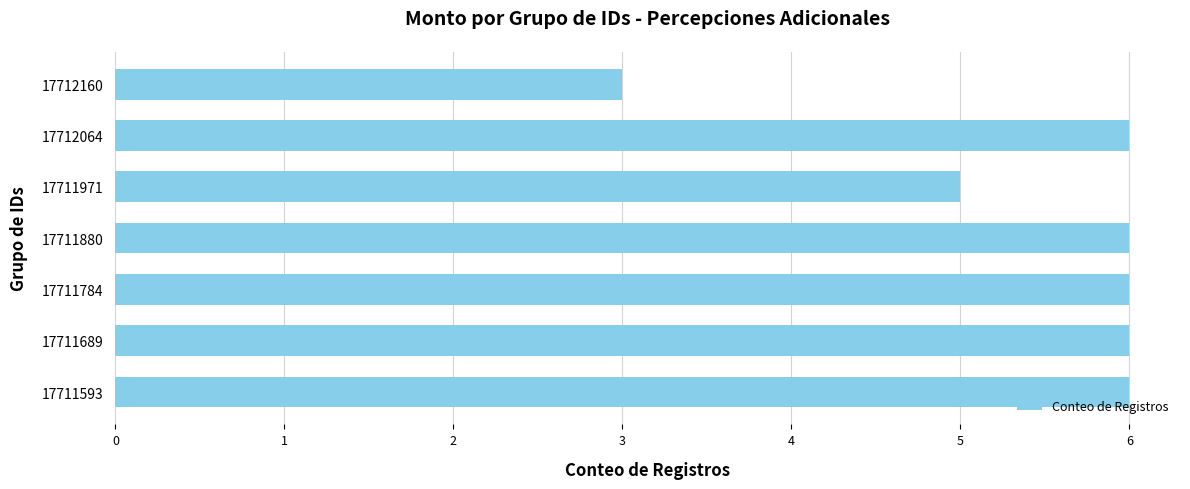

What is the change in value from 17711784 to 17712160?

-3